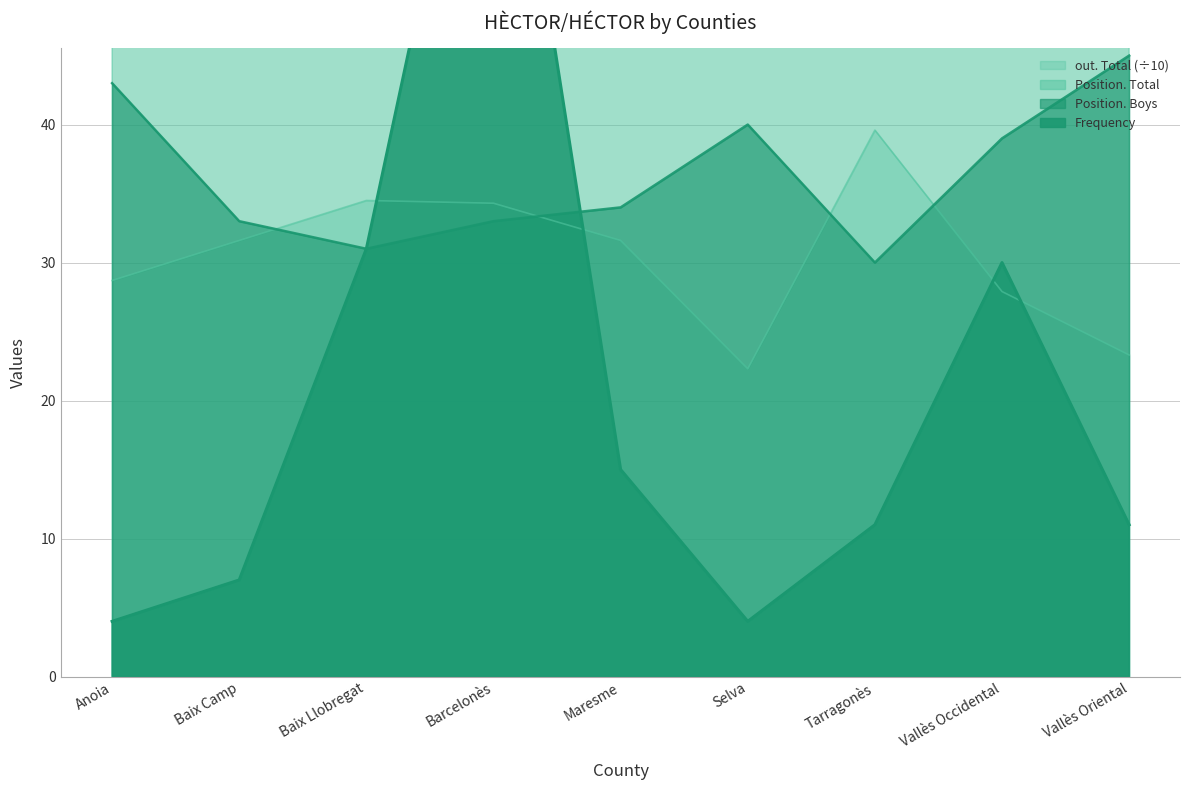

Reading left to right, transcribe all the data shown in this chart.

Frequency: Anoia=4.0	Baix Camp=7.0	Baix Llobregat=31.0	Barcelonès=74.0	Maresme=15.0	Selva=4.0	Tarragonès=11.0	Vallès Occidental=30.0	Vallès Oriental=11.0
Position. Total: Anoia=73.0	Baix Camp=56.0	Baix Llobregat=55.0	Barcelonès=59.0	Maresme=61.0	Selva=76.0	Tarragonès=48.0	Vallès Occidental=72.0	Vallès Oriental=80.0
Position. Boys: Anoia=43.0	Baix Camp=33.0	Baix Llobregat=31.0	Barcelonès=33.0	Maresme=34.0	Selva=40.0	Tarragonès=30.0	Vallès Occidental=39.0	Vallès Oriental=45.0
out. Total: Anoia=28.7	Baix Camp=31.6	Baix Llobregat=34.5	Barcelonès=34.3	Maresme=31.6	Selva=22.3	Tarragonès=39.6	Vallès Occidental=27.9	Vallès Oriental=23.3